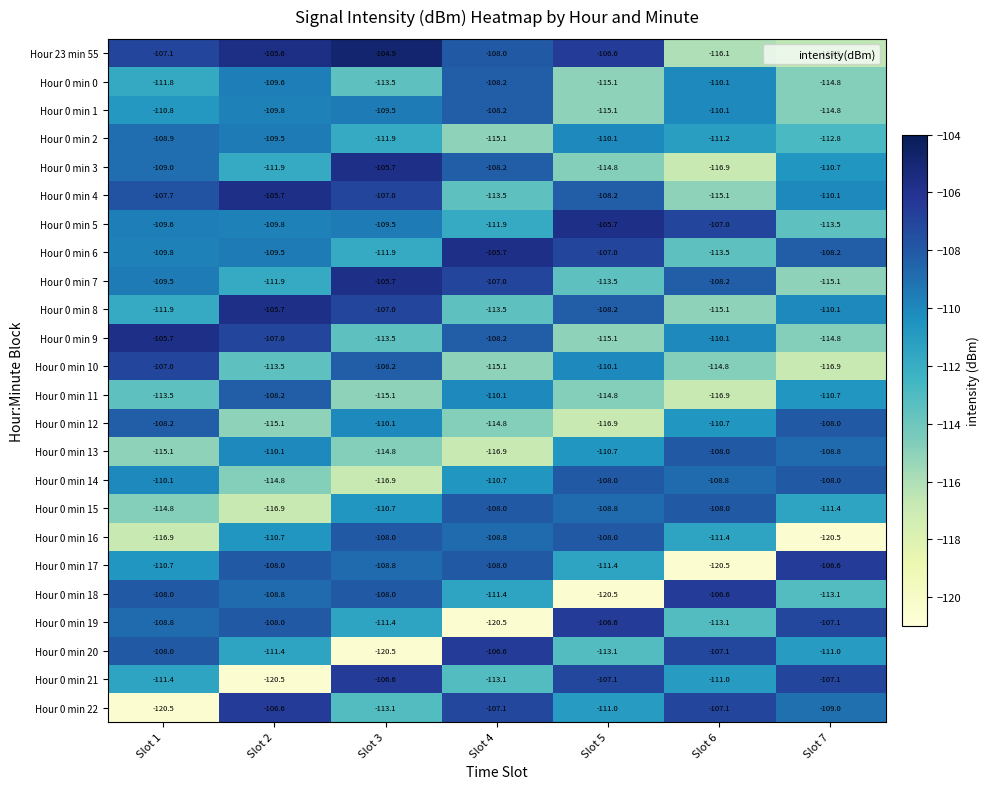

The Hour 0 min 18 series shows -32.0 at Slot 2. True or false?

False